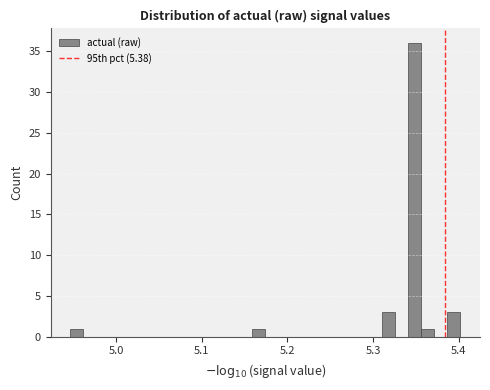

Around what value on the x-axis is the tallest bar? Give the approximate position of its centre, as read against the axis.

5.35